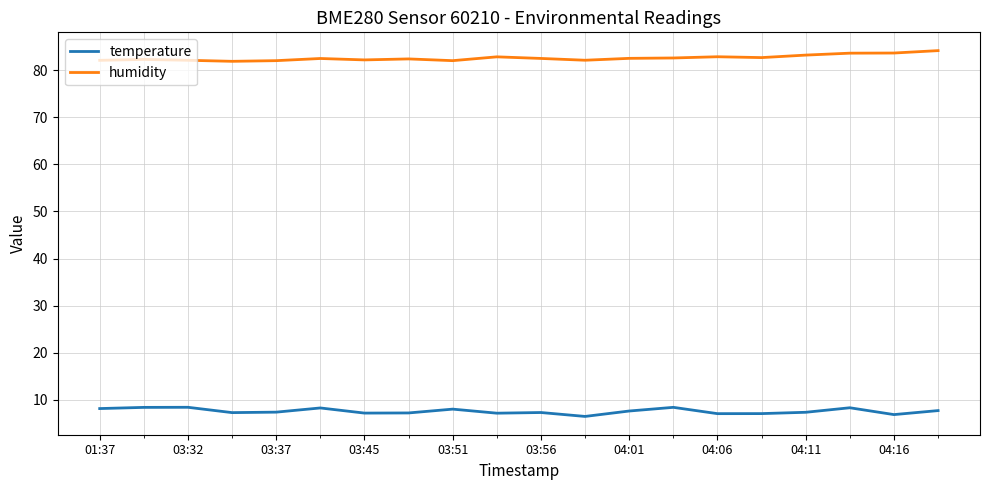

What is the difference between the maximum and minimum values in the humidity series?

2.3